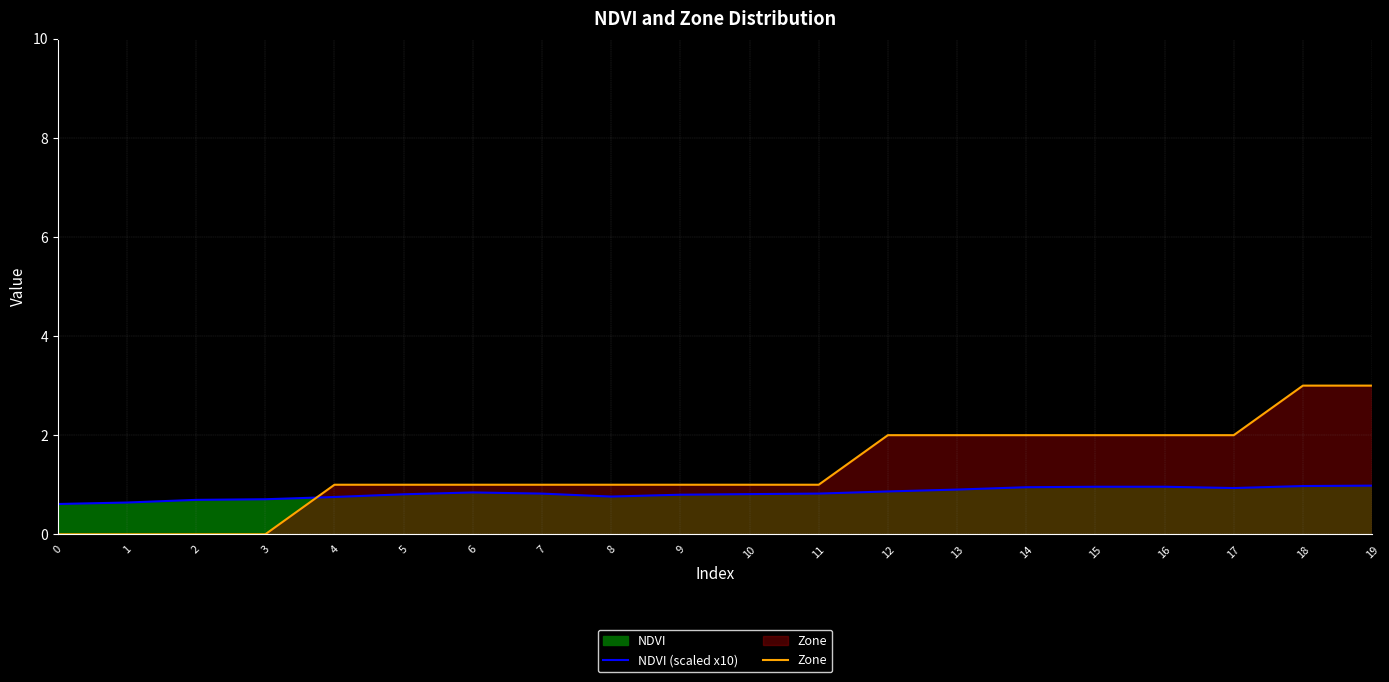

How many data points does each series have?

20